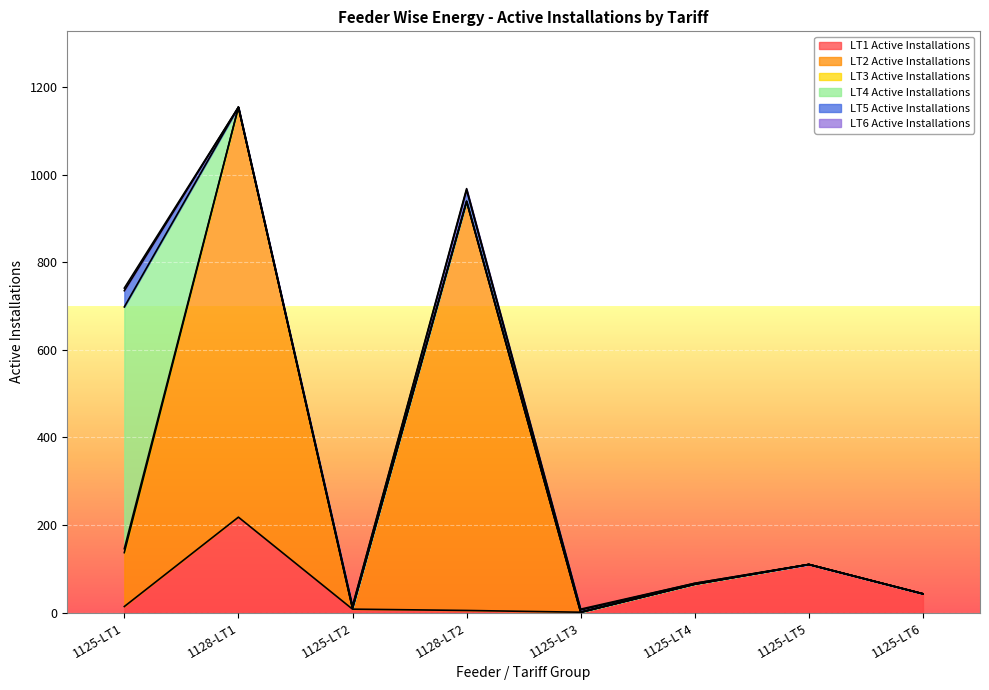

What is the maximum value shown in the chart?

936